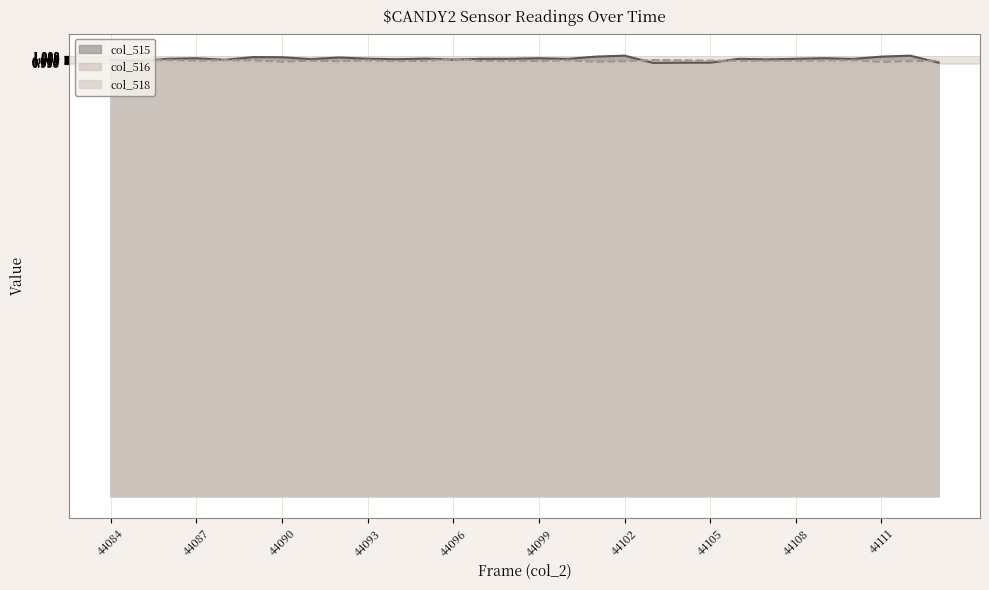

The value of col_518 at 44103 is 0.2. True or false?

False